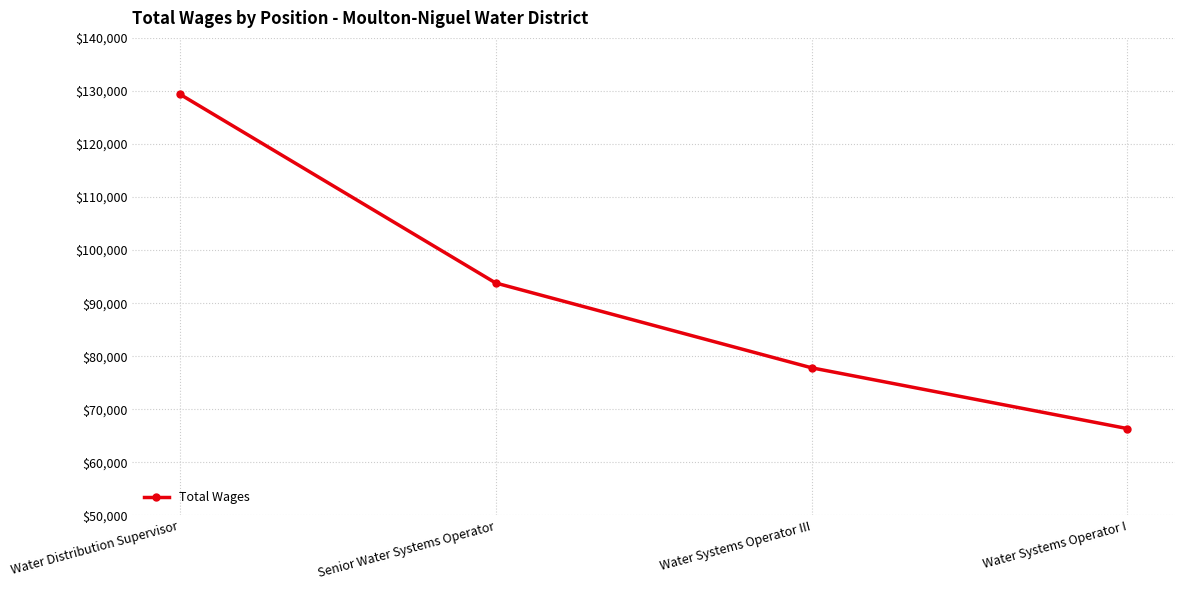

What position from the right is Senior Water Systems Operator?

3